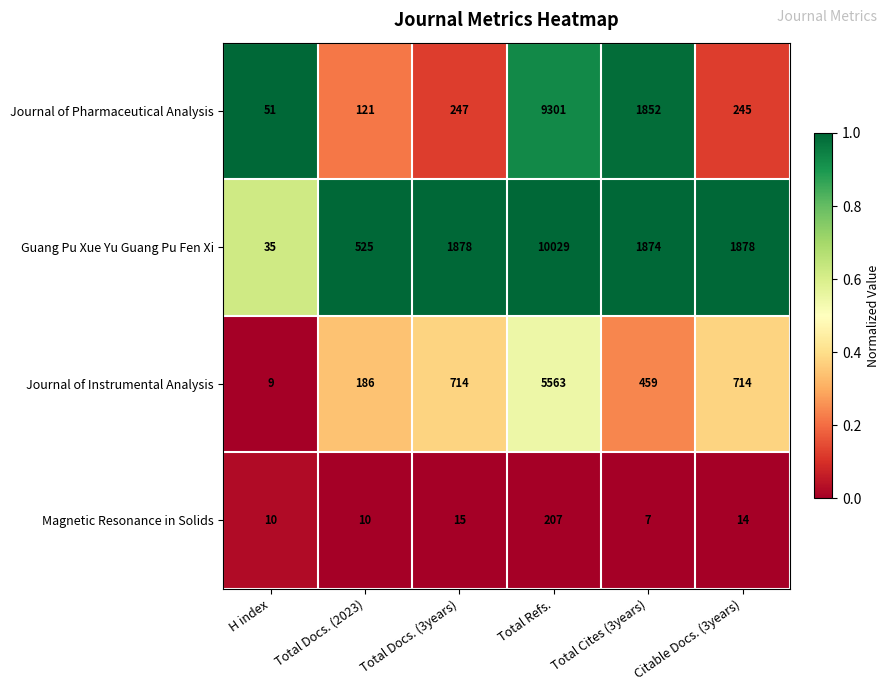

Which series has the largest total across all categories?

Guang Pu Xue Yu Guang Pu Fen Xi